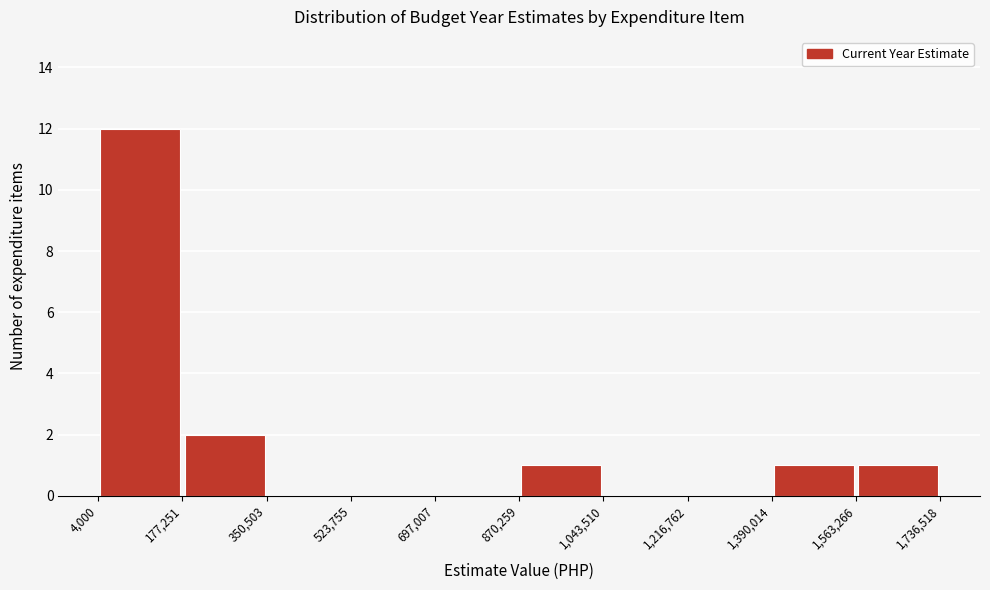

How tall is the bar that spans 1,390,014 to 1,563,266 on the x-axis? The values are not printed on the chart, so give them approximately, as read against the axis.

1